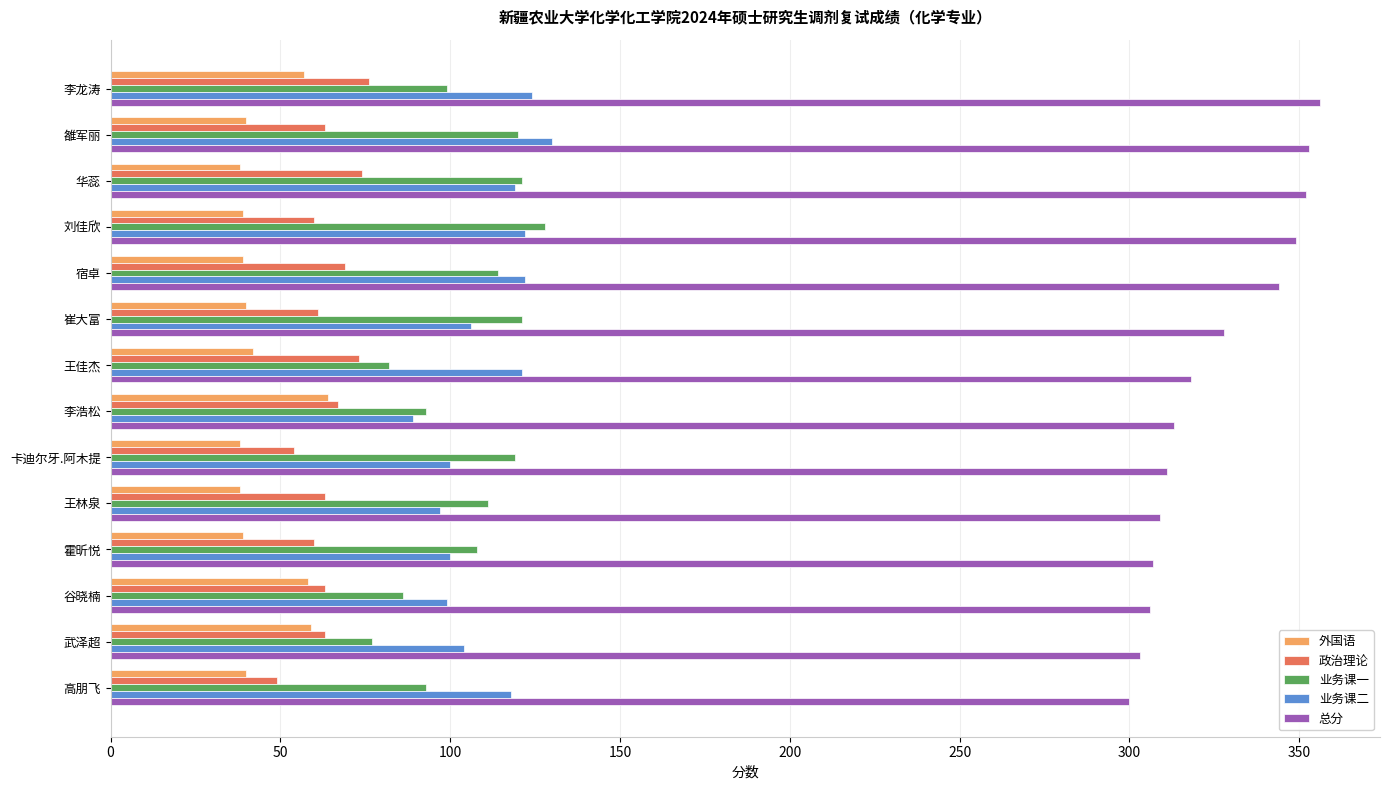

What is the spread (max minus min) of values at 霍昕悦?

268